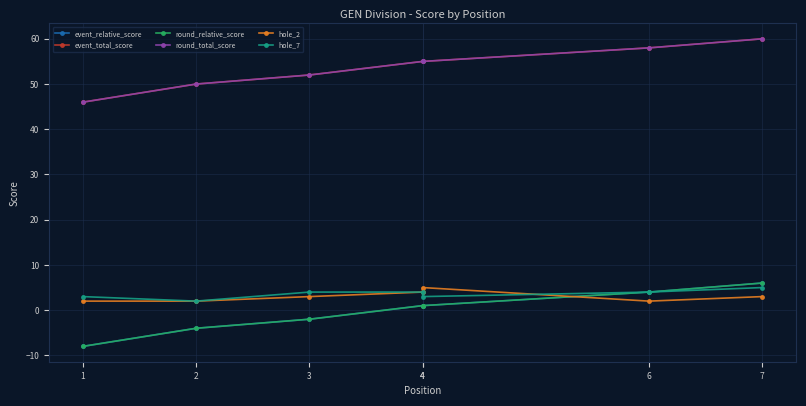

Which category has the lowest value in the event_relative_score series?

1